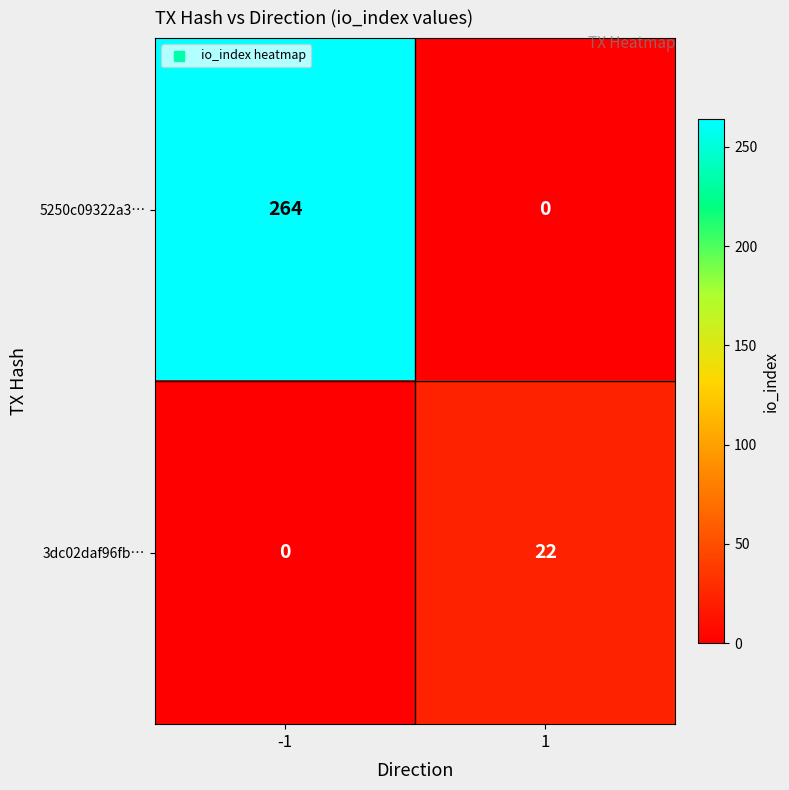

Reading left to right, list all the values displayed in this chart.

5250c09322a3…: -1=264	1=0
3dc02daf96fb…: -1=0	1=22